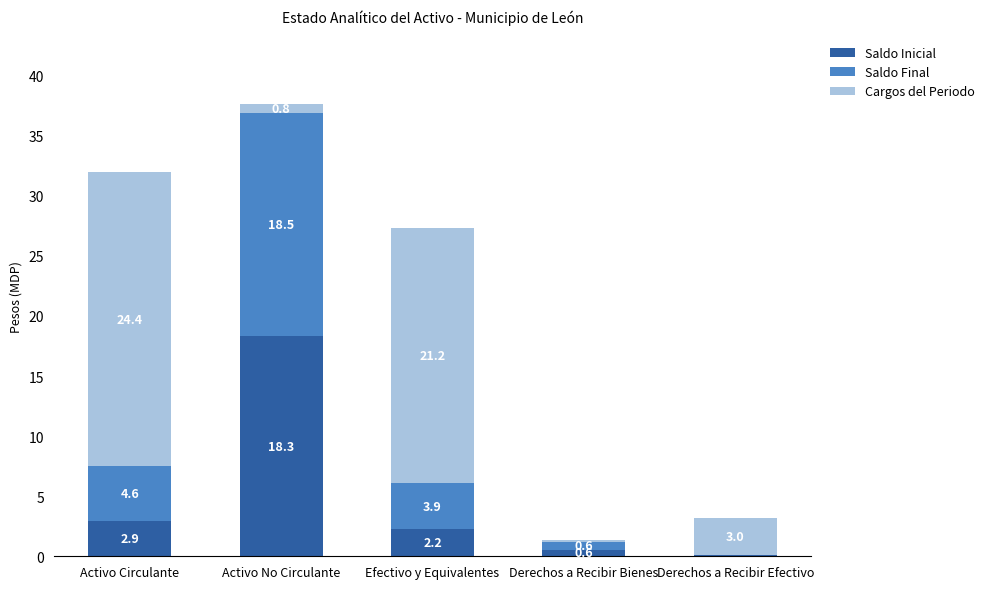

The Saldo Inicial series shows 2.9 at Activo Circulante. True or false?

True